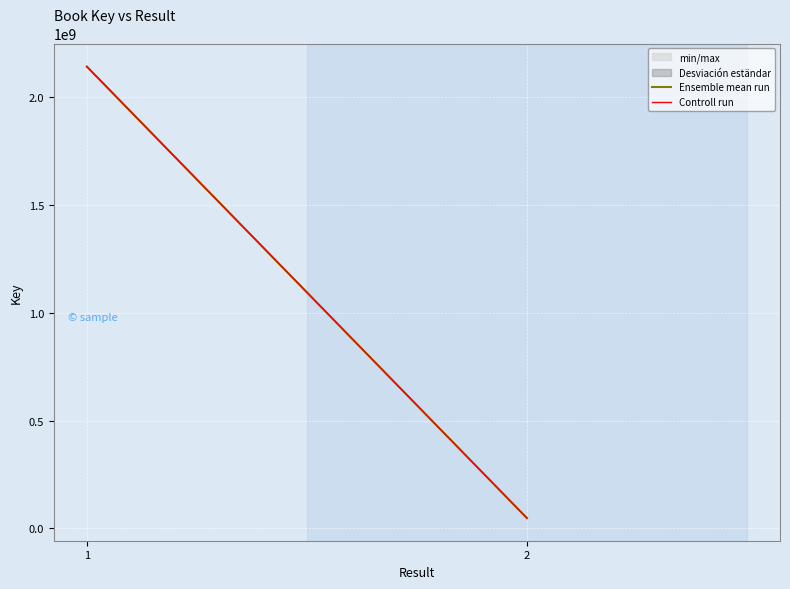

At which category is the sum across all series the highest?

1